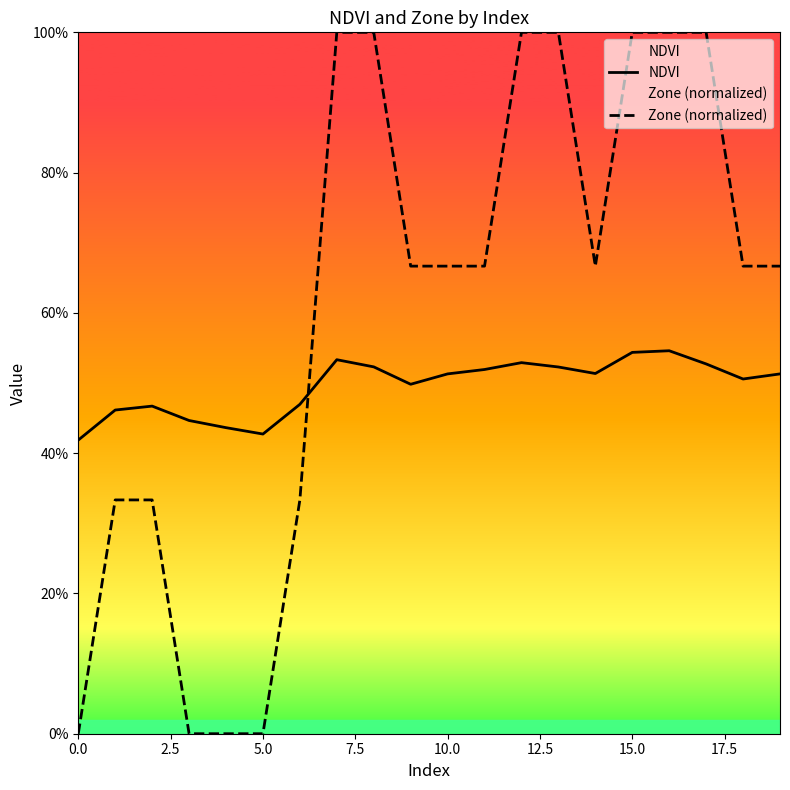

At how many categories does at least one series exceed 0?

20